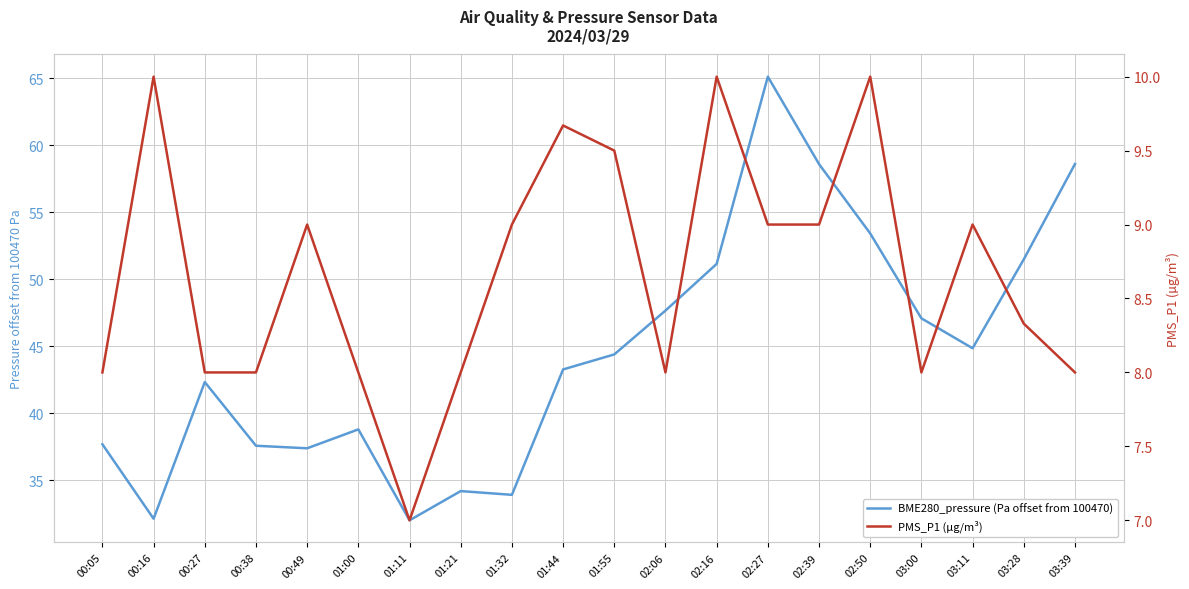

Between 00:27 and 02:27, which is larger?

02:27